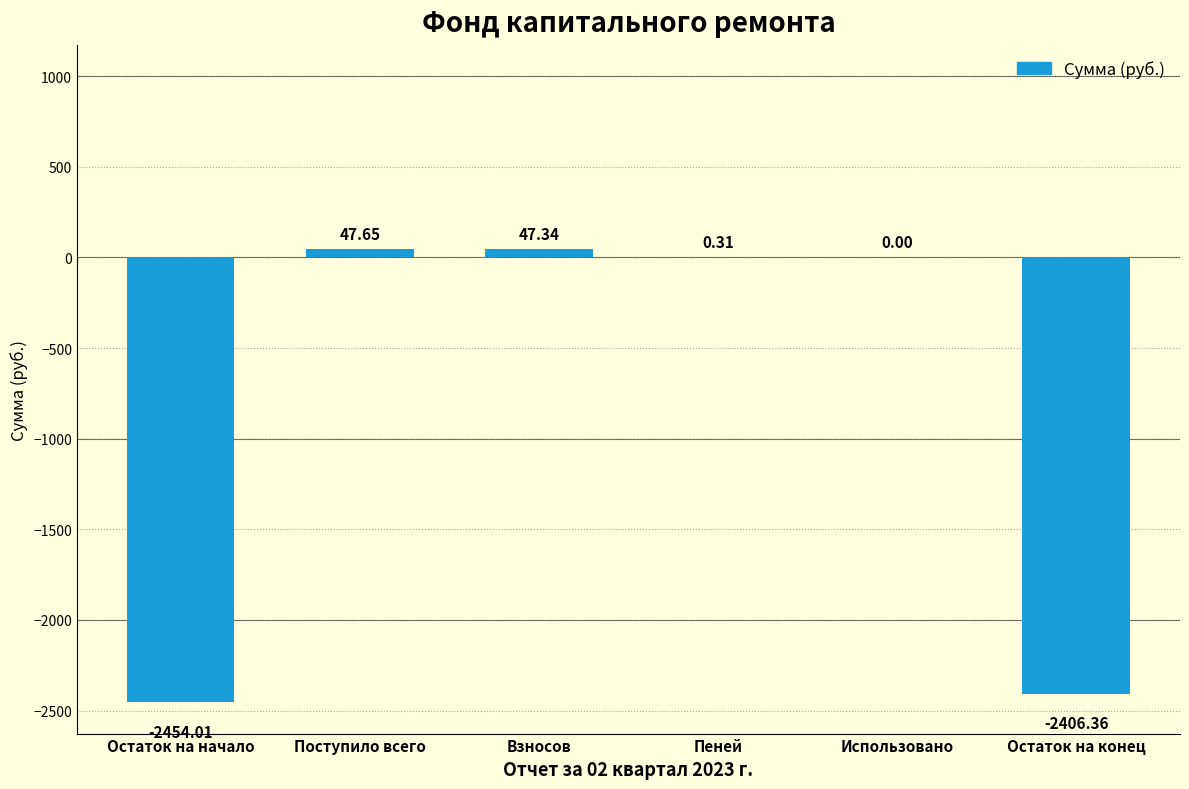

At which category does the chart reach its peak across all series?

Поступило всего